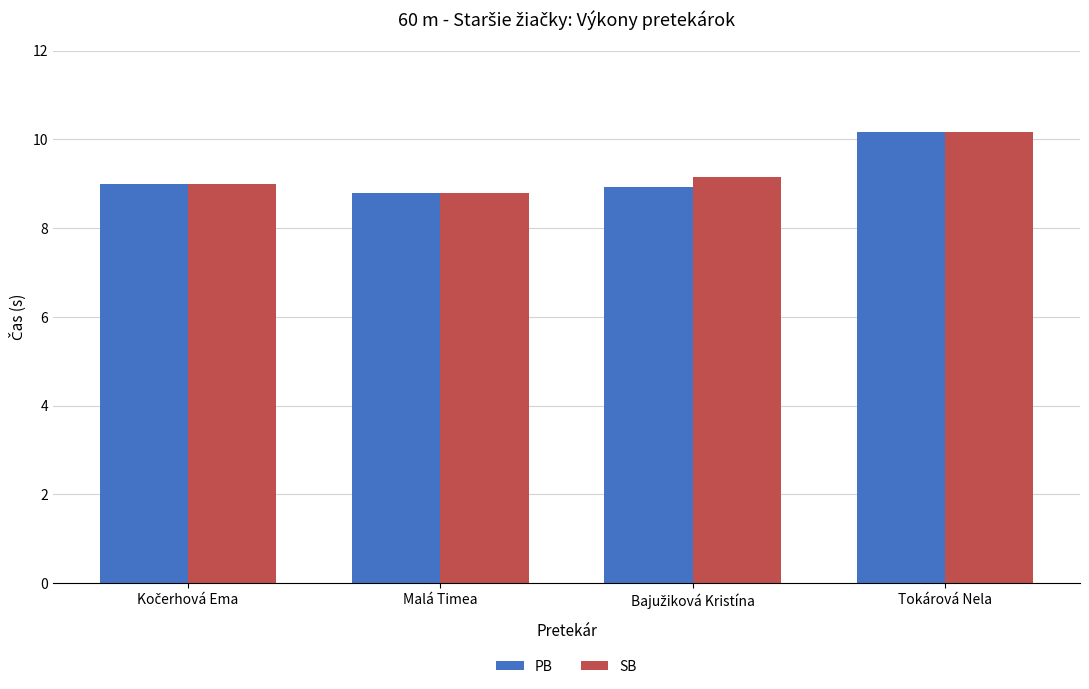

How many SB values are between 8 and 10?

3